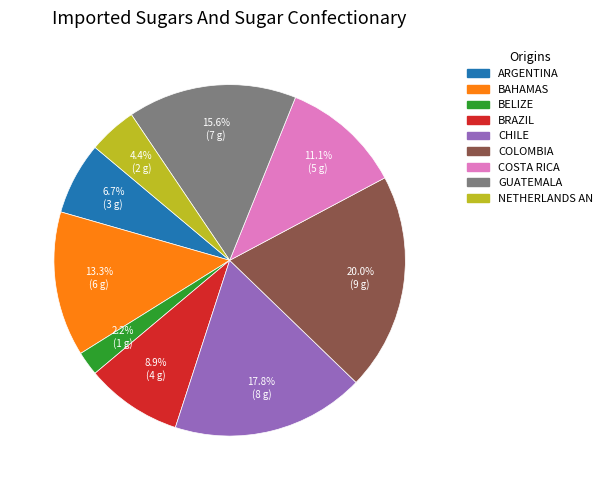

Does any single category account for the majority?

No